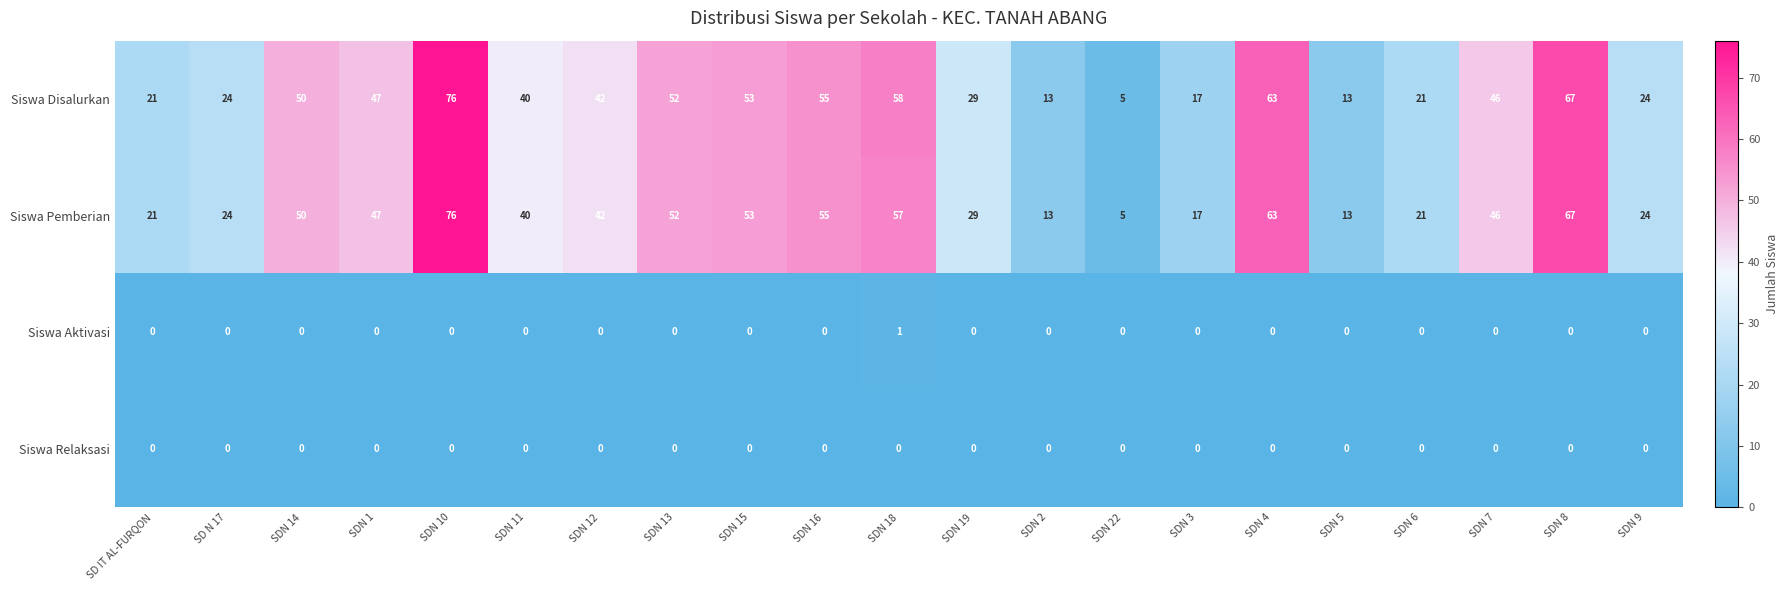

What is the total value across all series at SDN 14?

100